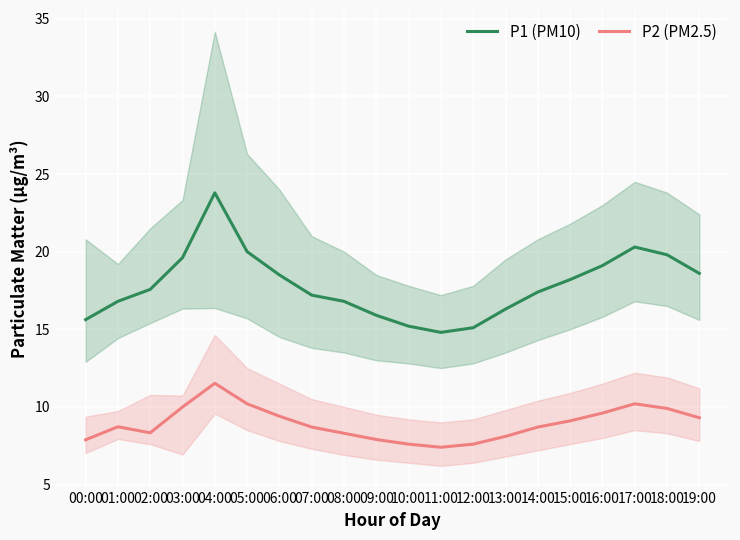

Reading right to left, transcribe all the data shown in this chart.

P1 (PM10): 19:00=18.6	18:00=19.8	17:00=20.3	16:00=19.1	15:00=18.2	14:00=17.4	13:00=16.3	12:00=15.1	11:00=14.8	10:00=15.2	09:00=15.9	08:00=16.8	07:00=17.2	06:00=18.5	05:00=20.0	04:00=23.8	03:00=19.6	02:00=17.6	01:00=16.8	00:00=15.6
P2 (PM2.5): 19:00=9.3	18:00=9.9	17:00=10.2	16:00=9.6	15:00=9.1	14:00=8.7	13:00=8.1	12:00=7.6	11:00=7.4	10:00=7.6	09:00=7.9	08:00=8.3	07:00=8.7	06:00=9.4	05:00=10.2	04:00=11.5	03:00=10.0	02:00=8.3	01:00=8.7	00:00=7.9